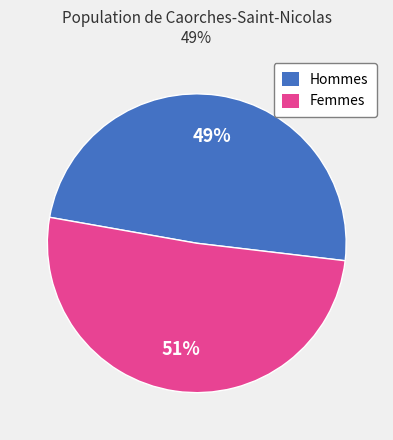

What is the largest slice in the pie chart?

Femmes